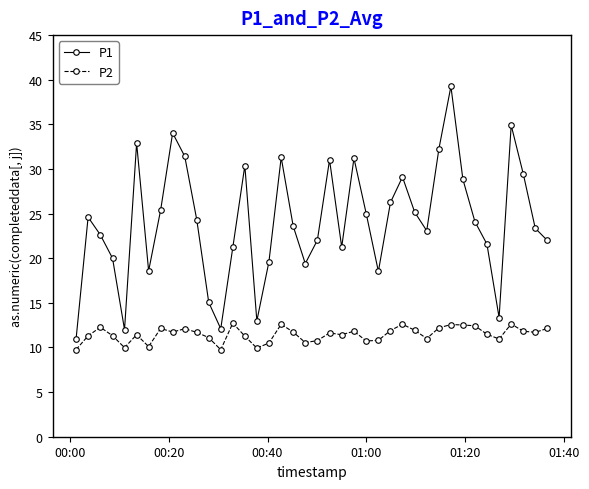

Which series has the largest range (max minus min)?

P1